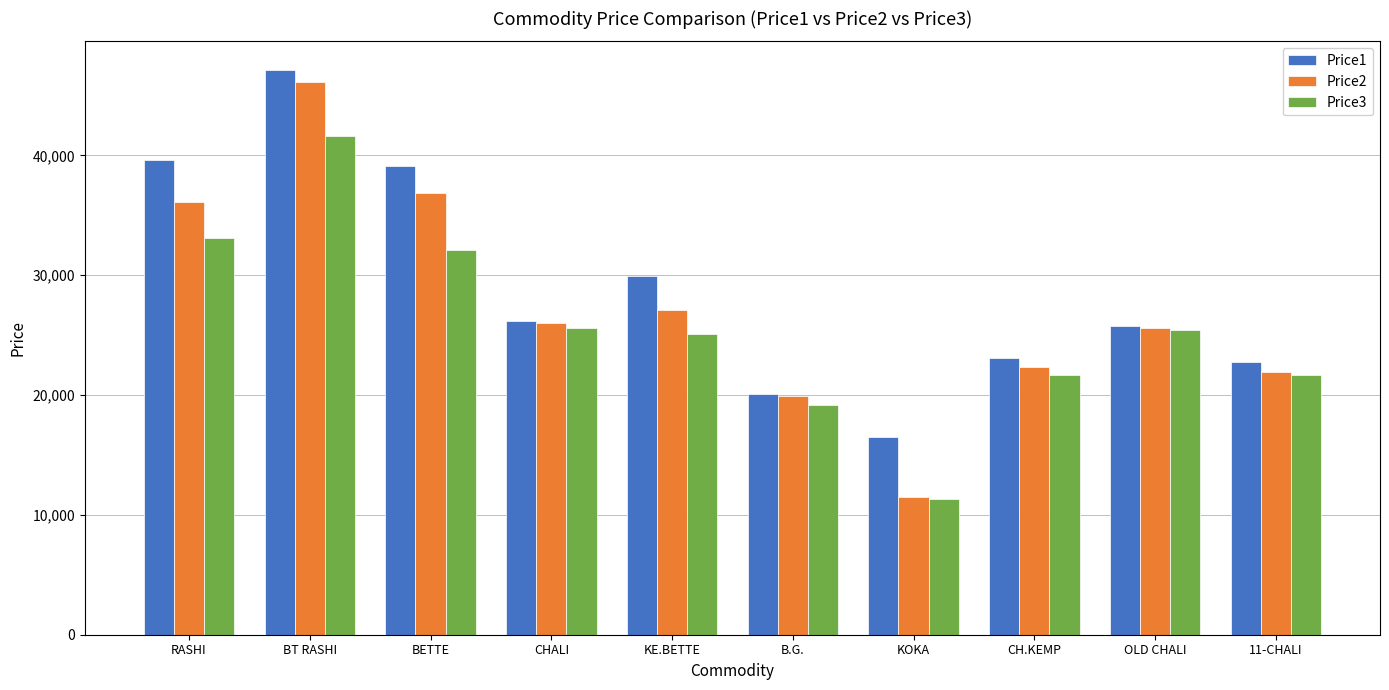

What is the label of the 5th bar from the left?

KE.BETTE